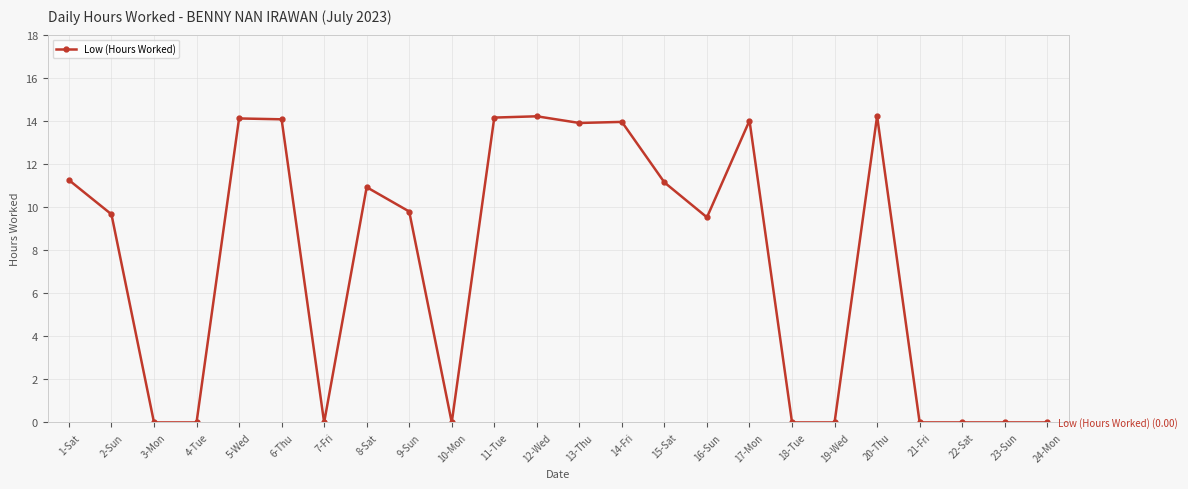

True or false: the data has more than 0 interior local peaks.

True